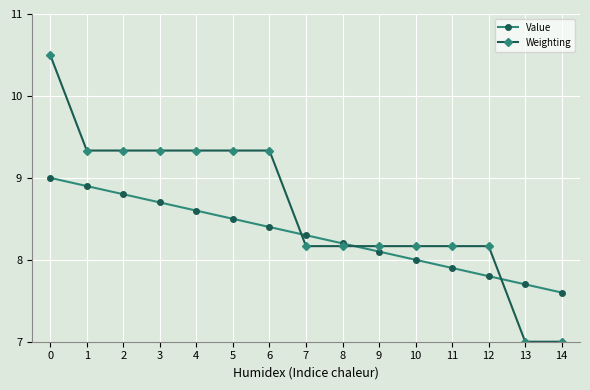

How many lines are shown in the chart?

2